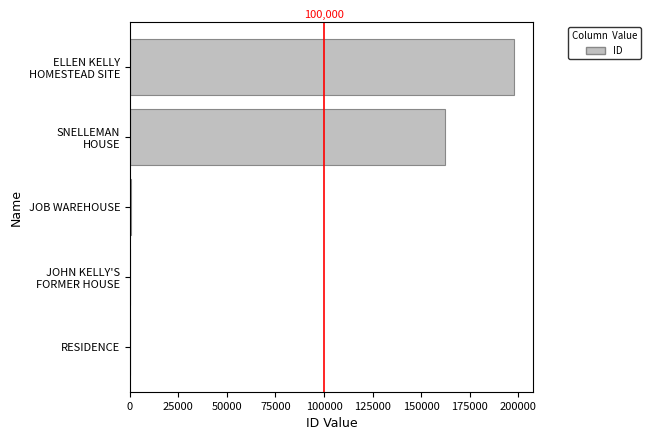

What is the greatest value displayed?

197646